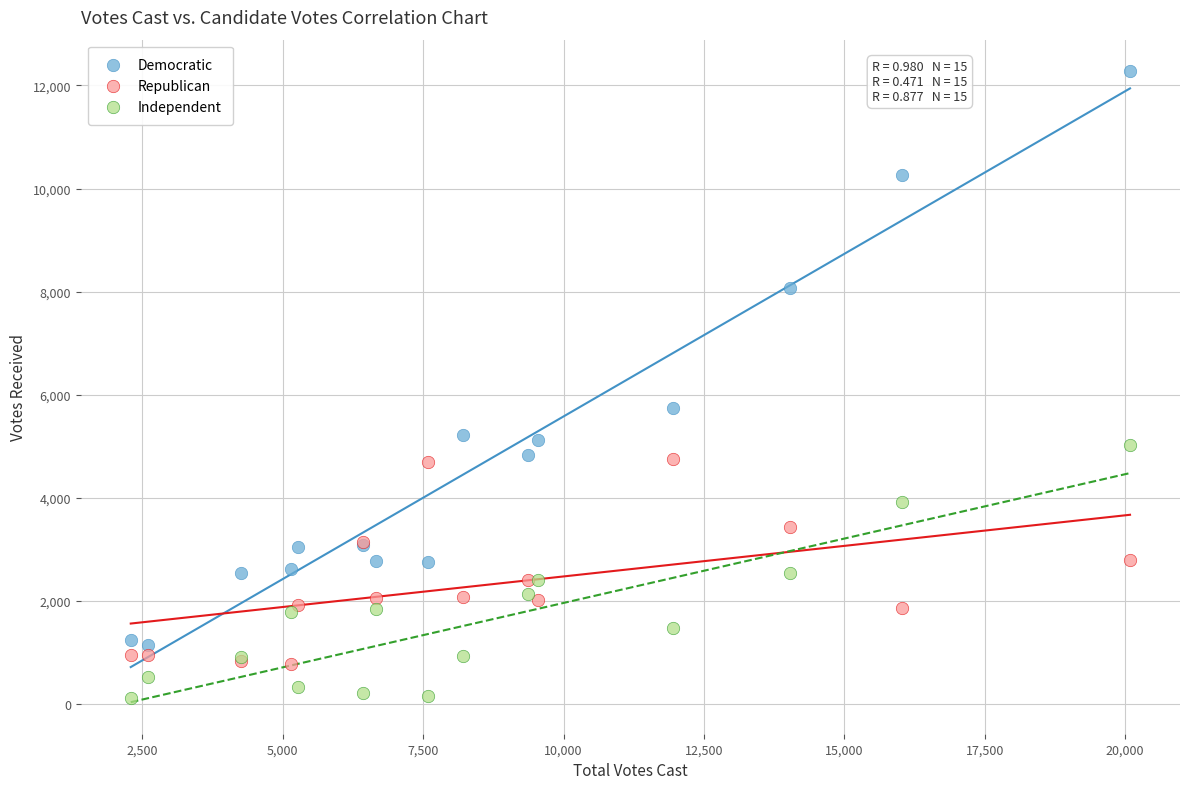

Across all series, what Y value is closest to 6195?

5746